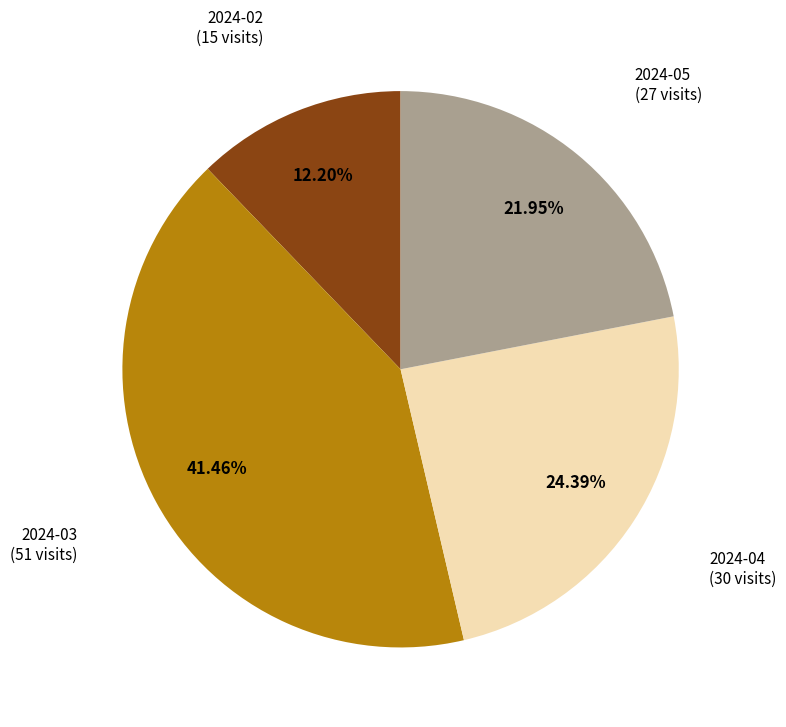

To the nearest percent, what is the average slice percentage?

25%